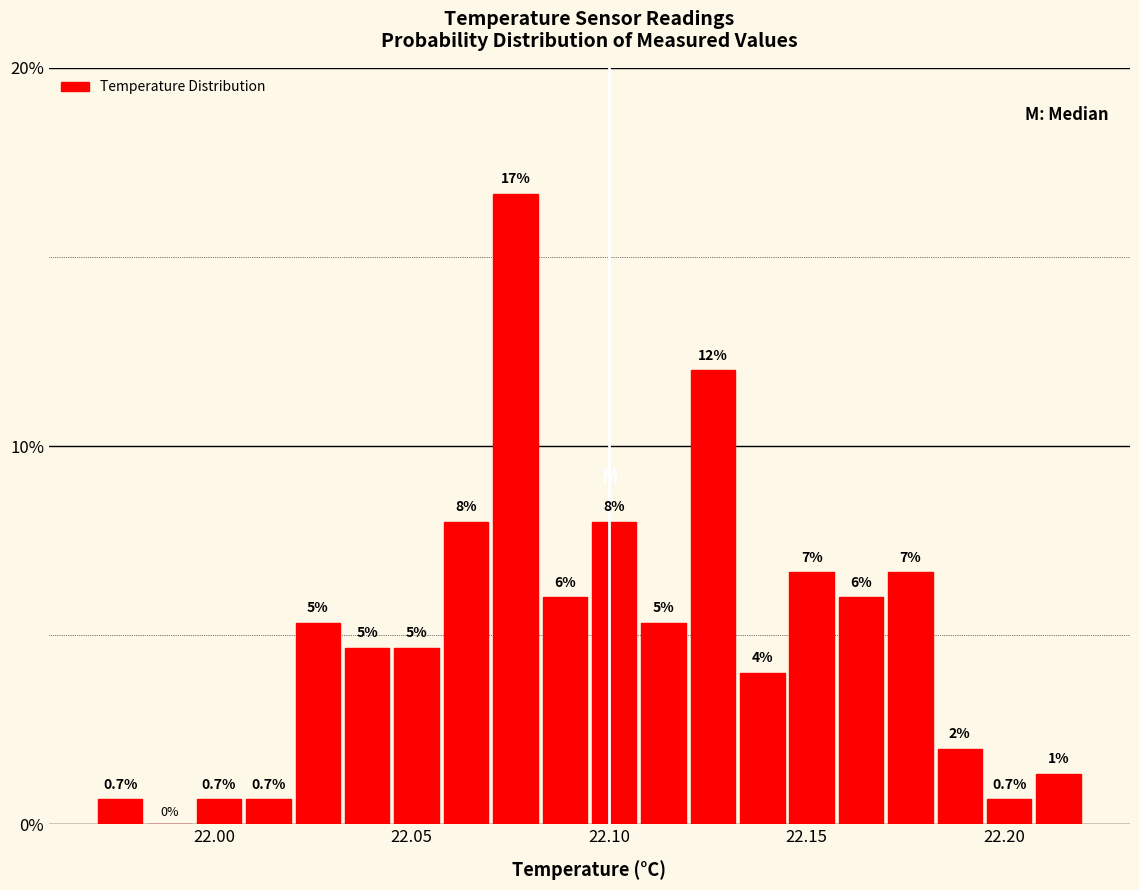

Read against the x-axis, roughly where is the centre of the tallest bar?

22.075